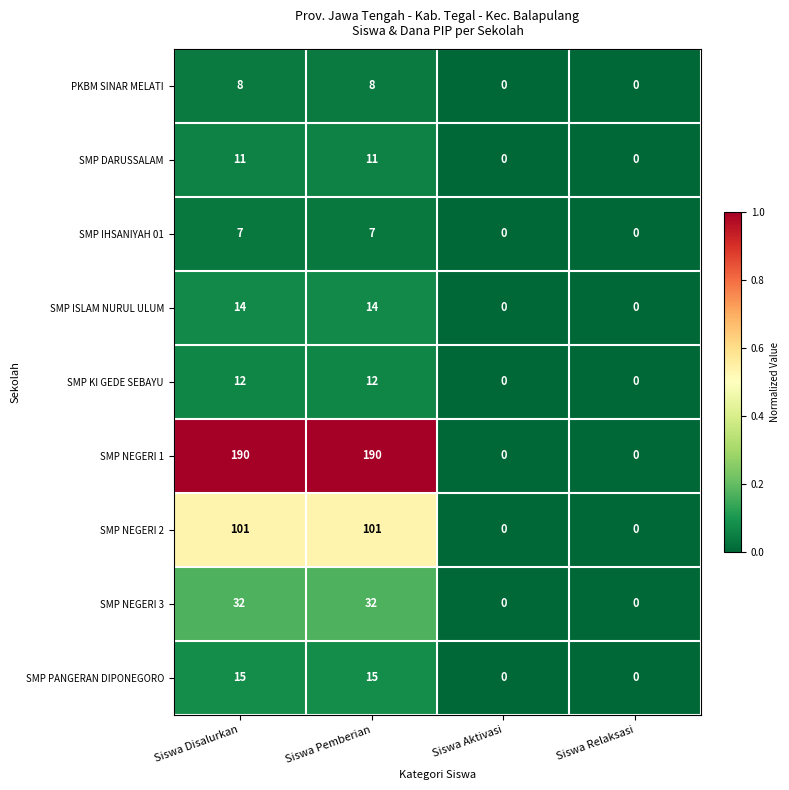

Is the value of SMP IHSANIYAH 01 at Siswa Relaksasi greater than the value of SMP ISLAM NURUL ULUM at Siswa Pemberian?

No